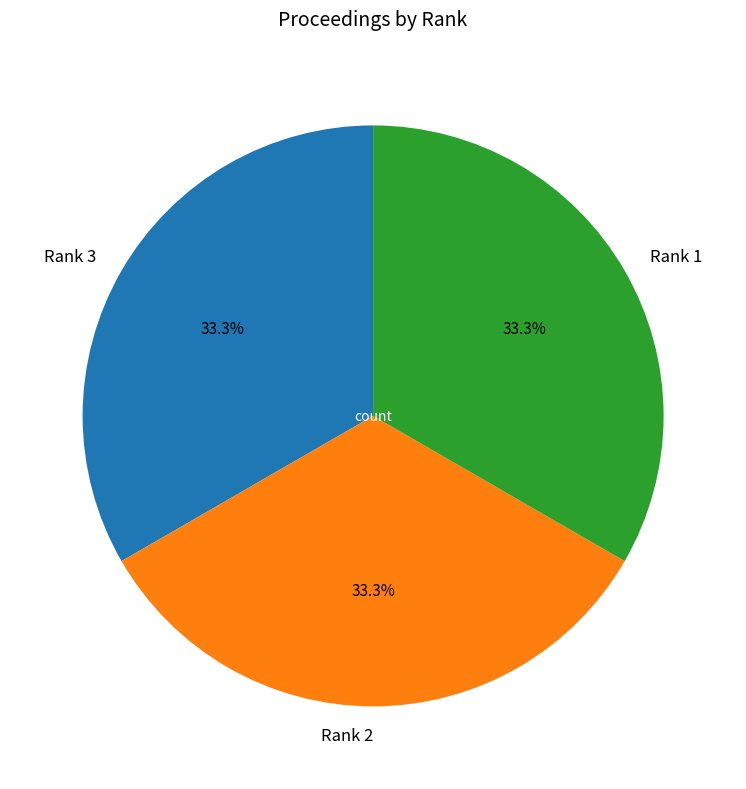

To the nearest percent, what is the combined percentage of Rank 3 and Rank 1?

67%